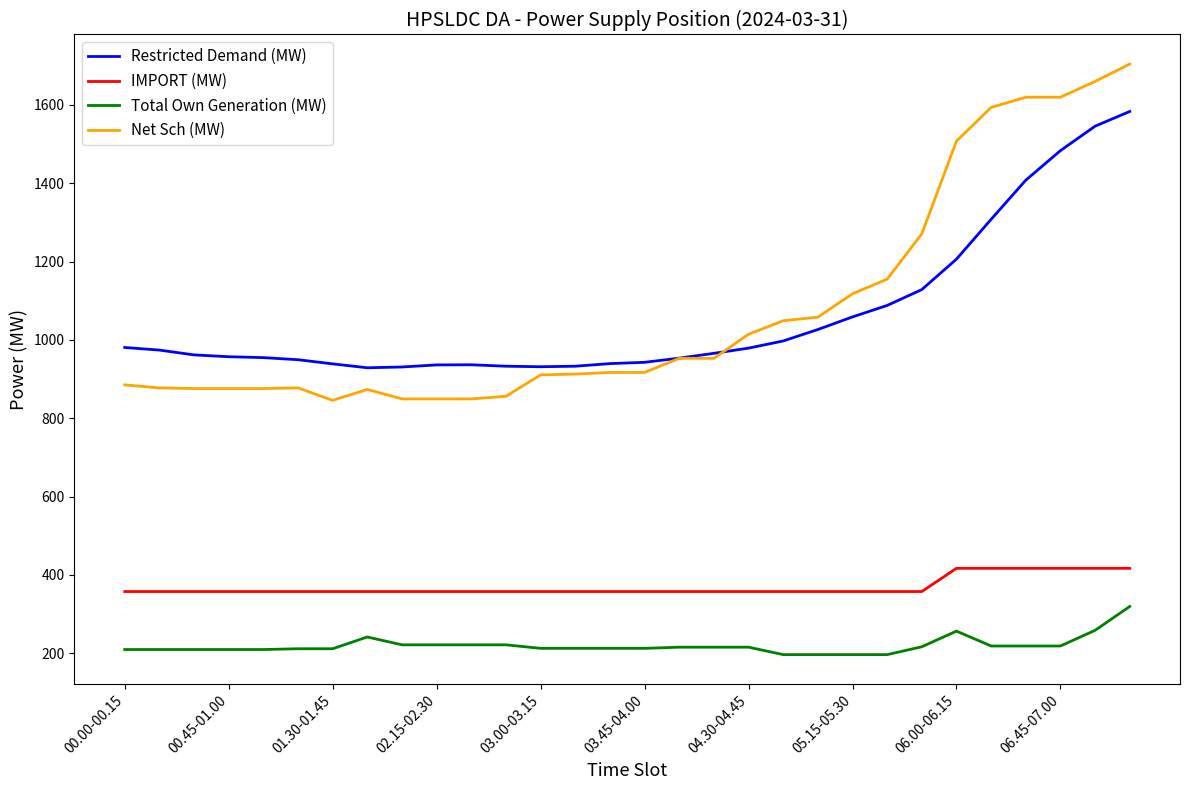

Which series has the largest range (max minus min)?

Net Sch (MW)